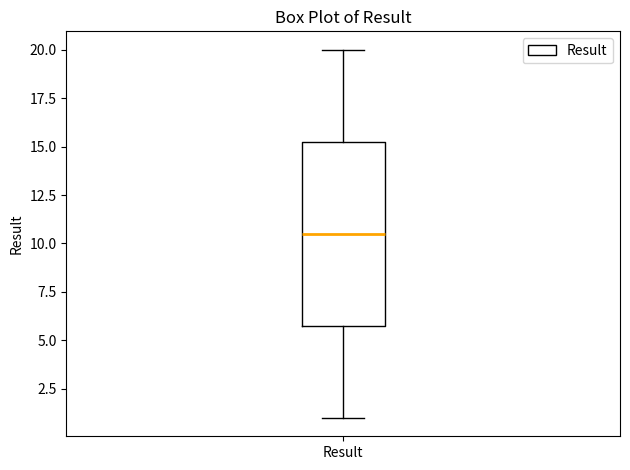

Read this box plot against the y-axis: the position of the median line, the range covered by the box, and the ends of both whiskers. The values are not printed on the chart, so give them approximately, as read against the axis.

median 10.5, box 6.0 to 15.5, whiskers 1.0 to 20.0